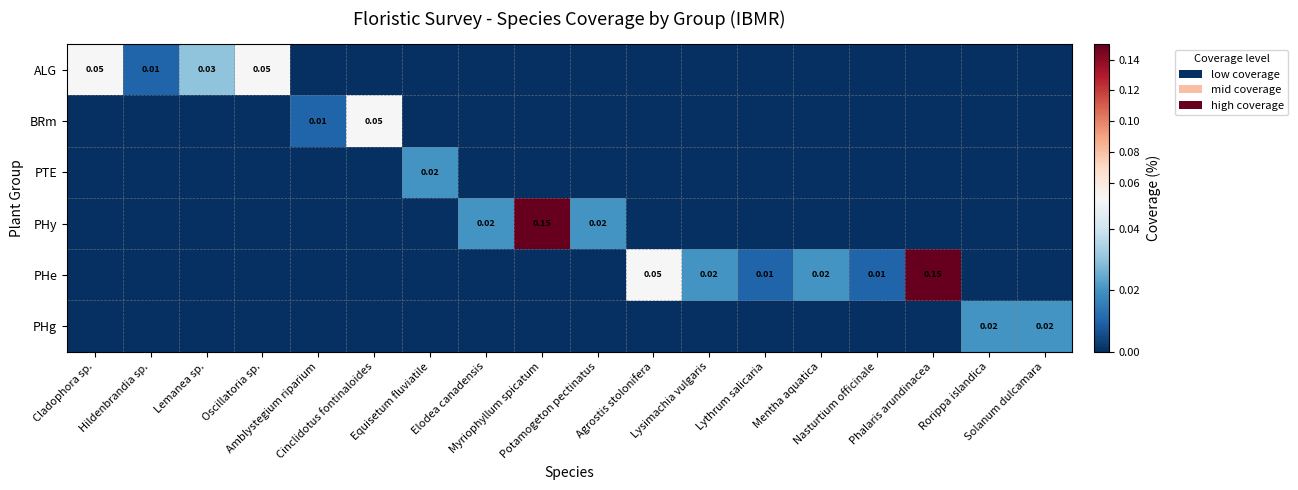

At Lythrum salicaria, list the series in order from largest to smallest.

PHe, ALG, BRm, PTE, PHy, PHg